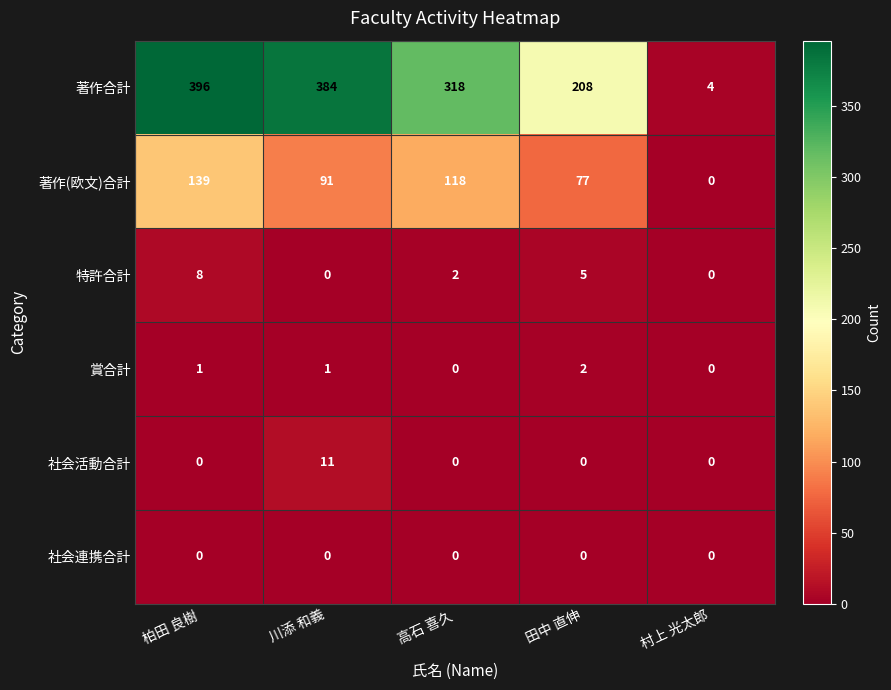

Where is 特許合計 nearest to the value 4?

田中 直伸